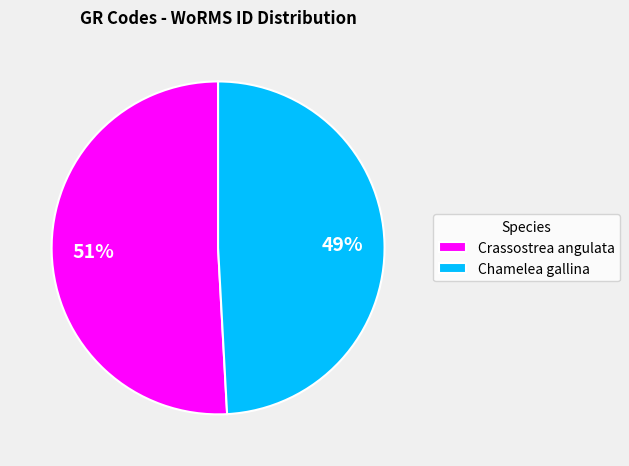

Which slice is the largest?

Crassostrea angulata